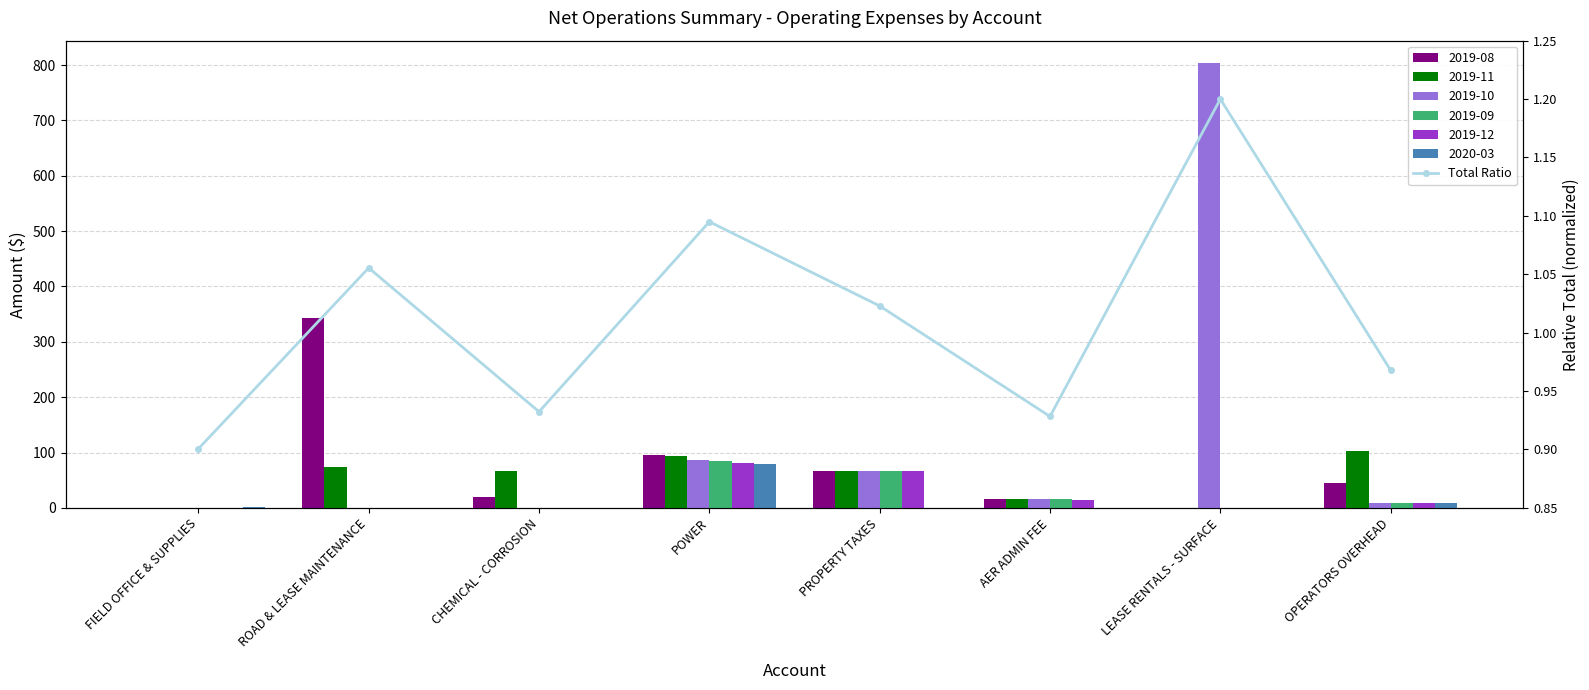

What is the label of the 7th bar from the left?

LEASE RENTALS - SURFACE